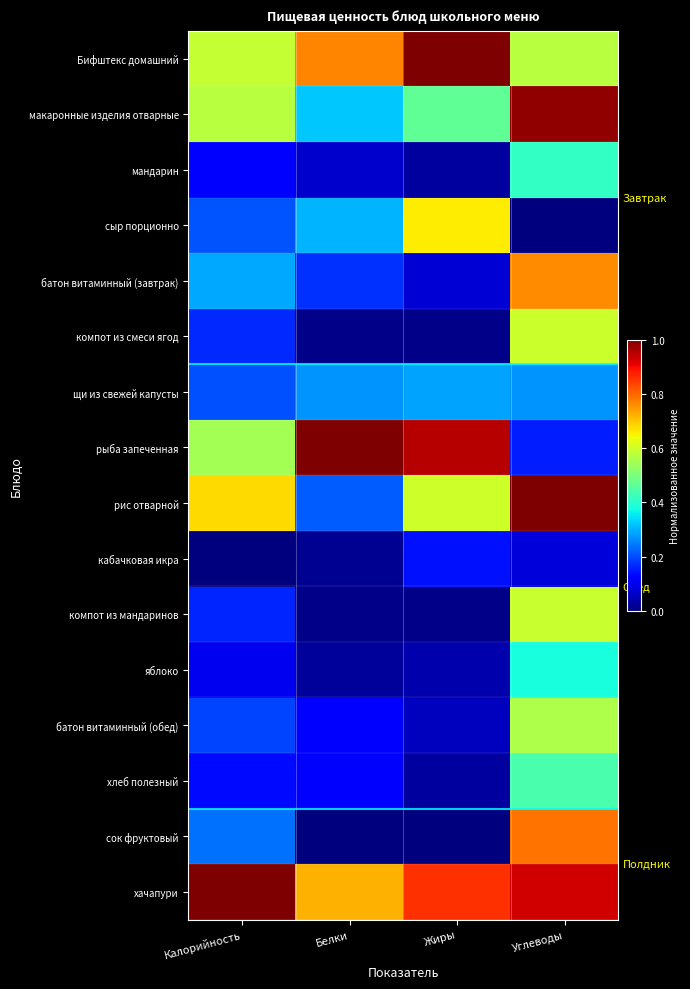

Reading left to right, transcribe all the data shown in this chart.

Бифштекс домашний: Калорийность=0.6	Белки=0.8	Жиры=1.0	Углеводы=0.6
макаронные изделия отварные: Калорийность=0.6	Белки=0.3	Жиры=0.5	Углеводы=1.0
мандарин: Калорийность=0.1	Белки=0.1	Жиры=0.0	Углеводы=0.4
сыр порционно: Калорийность=0.2	Белки=0.3	Жиры=0.7	Углеводы=0.0
батон витаминный (завтрак): Калорийность=0.3	Белки=0.2	Жиры=0.1	Углеводы=0.8
компот из смеси ягод: Калорийность=0.2	Белки=0.0	Жиры=0.0	Углеводы=0.6
щи из свежей капусты: Калорийность=0.2	Белки=0.3	Жиры=0.3	Углеводы=0.3
рыба запеченная: Калорийность=0.5	Белки=1.0	Жиры=1.0	Углеводы=0.2
рис отварной: Калорийность=0.7	Белки=0.2	Жиры=0.6	Углеводы=1.0
кабачковая икра: Калорийность=0.0	Белки=0.0	Жиры=0.1	Углеводы=0.1
компот из мандаринов: Калорийность=0.2	Белки=0.0	Жиры=0.0	Углеводы=0.6
яблоко: Калорийность=0.1	Белки=0.0	Жиры=0.0	Углеводы=0.4
батон витаминный (обед): Калорийность=0.2	Белки=0.1	Жиры=0.1	Углеводы=0.6
хлеб полезный: Калорийность=0.1	Белки=0.1	Жиры=0.0	Углеводы=0.4
сок фруктовый: Калорийность=0.2	Белки=0.0	Жиры=0.0	Углеводы=0.8
хачапури: Калорийность=1.0	Белки=0.7	Жиры=0.9	Углеводы=0.9